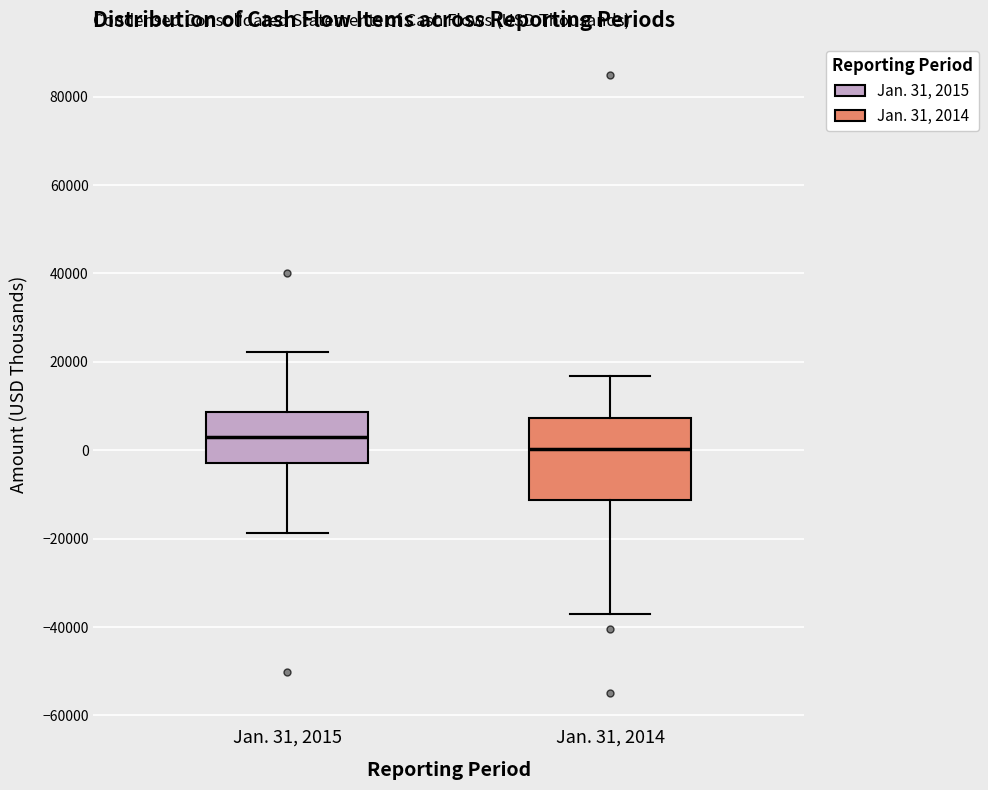

Reading left to right, transcribe this box plot: for each box, give where its median line is, the range the box spans, and where its two whiskers end, as read against the y-axis. The values are not printed on the chart, so give them approximately, as read against the axis.

Jan. 31, 2015: median 4000, box -2000 to 8000, whiskers -18000 to 22000
Jan. 31, 2014: median 0, box -12000 to 8000, whiskers -38000 to 16000